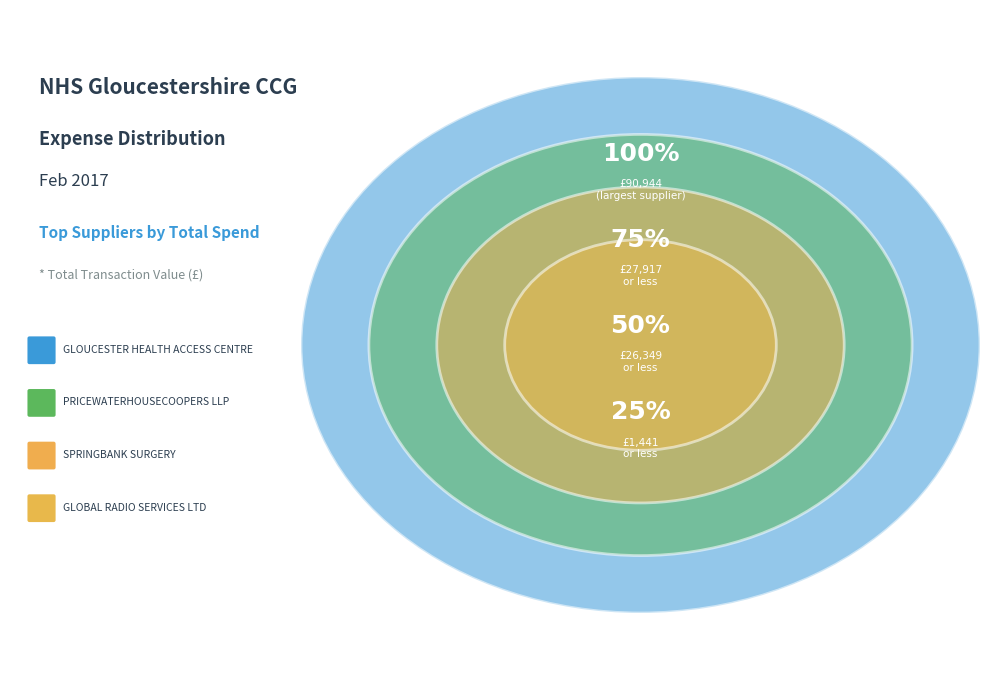

What percentage is NOT represented by GLOUCESTER HEALTH ACCESS CENTRE?

39.7%